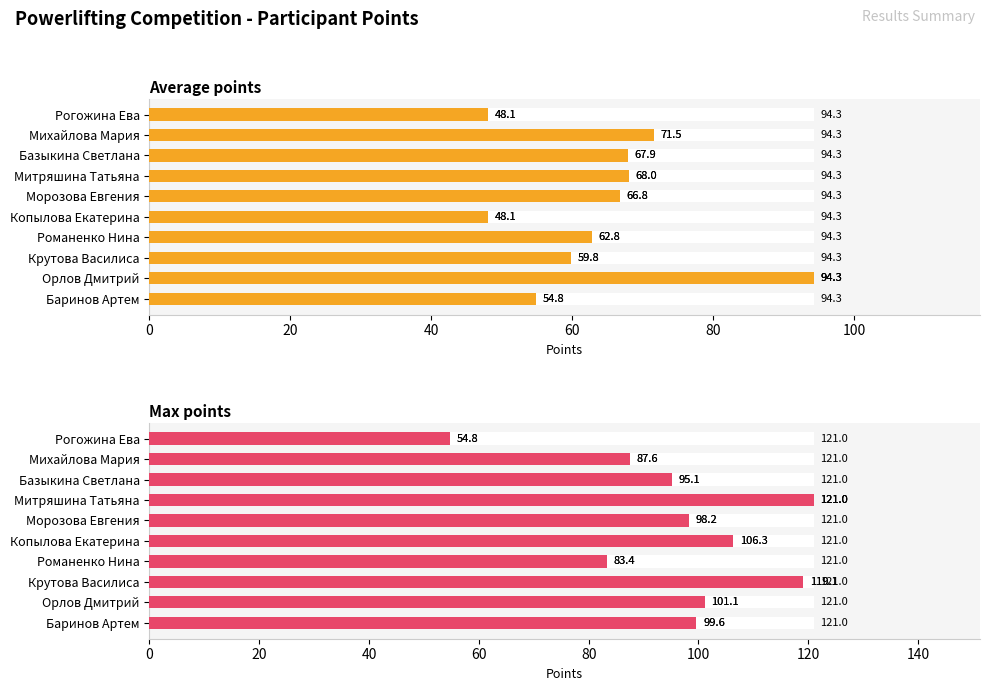

Does the chart contain any negative values?

No